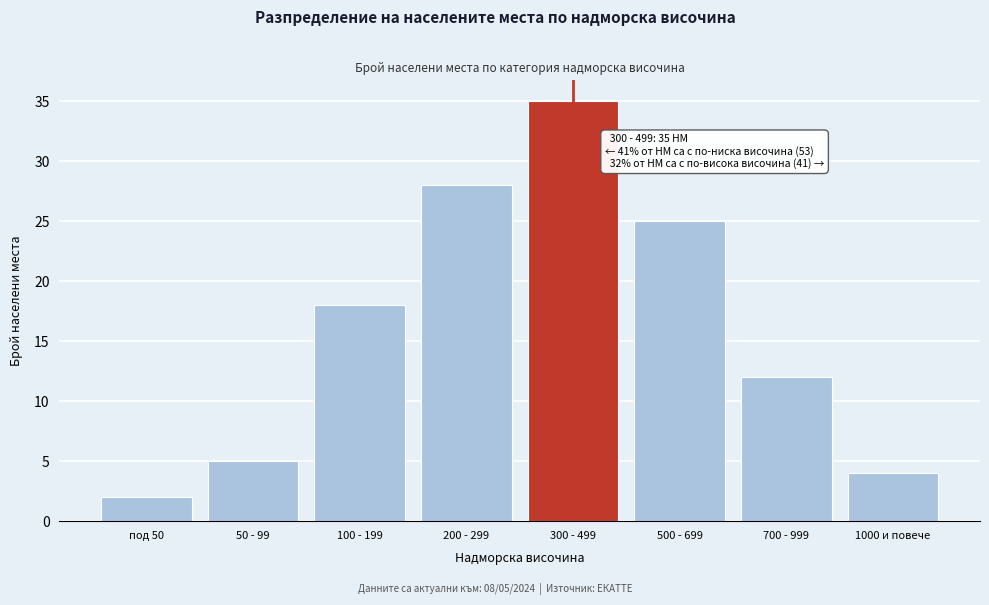

Reading left to right, transcribe all the data shown in this chart.

под 50=2	50 - 99=5	100 - 199=18	200 - 299=28	300 - 499=35	500 - 699=25	700 - 999=12	1000 и повече=4